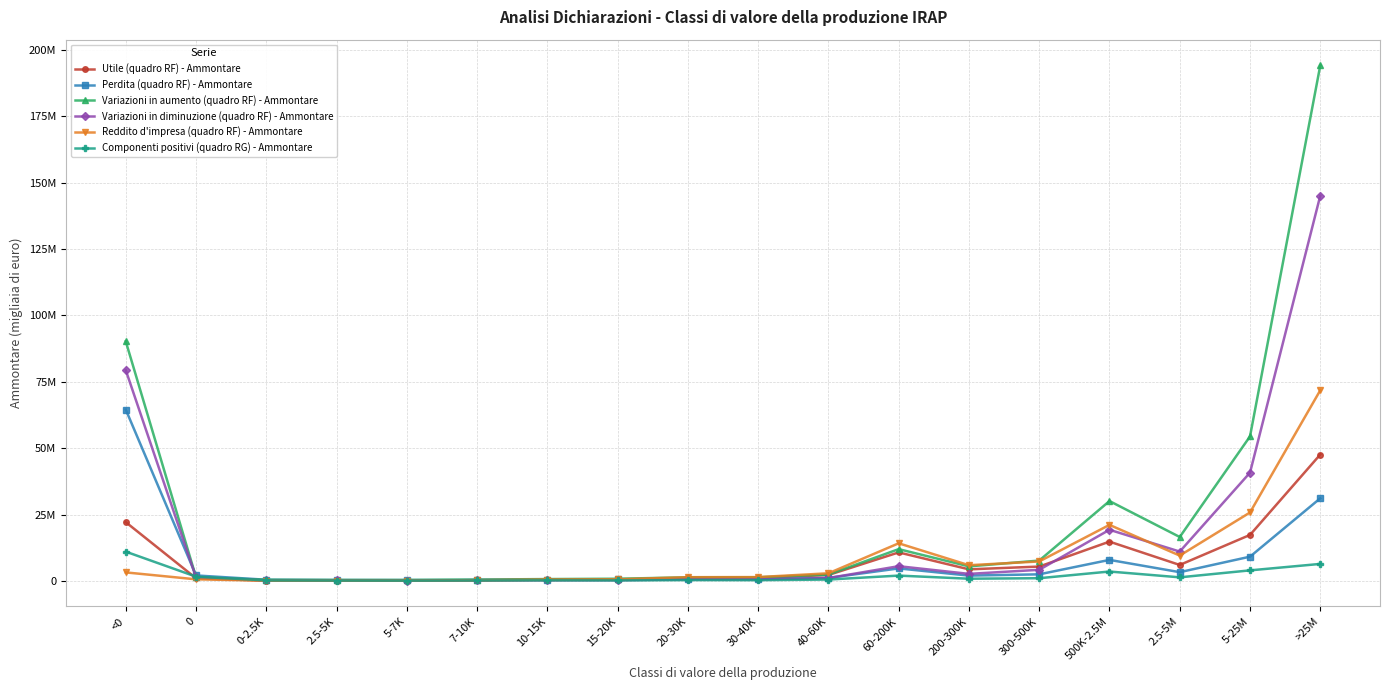

What is the spread (max minus min) of values at 0?

1463533